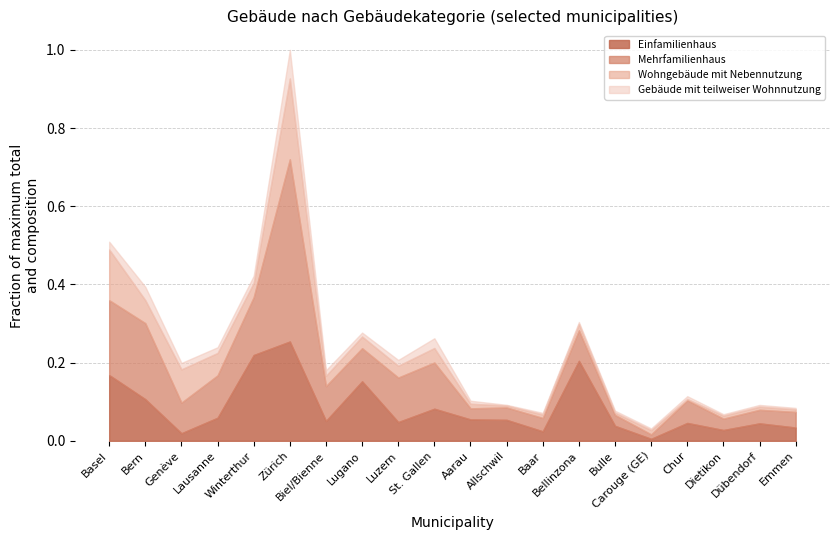

What is the label of the 15th point from the left?

Bulle